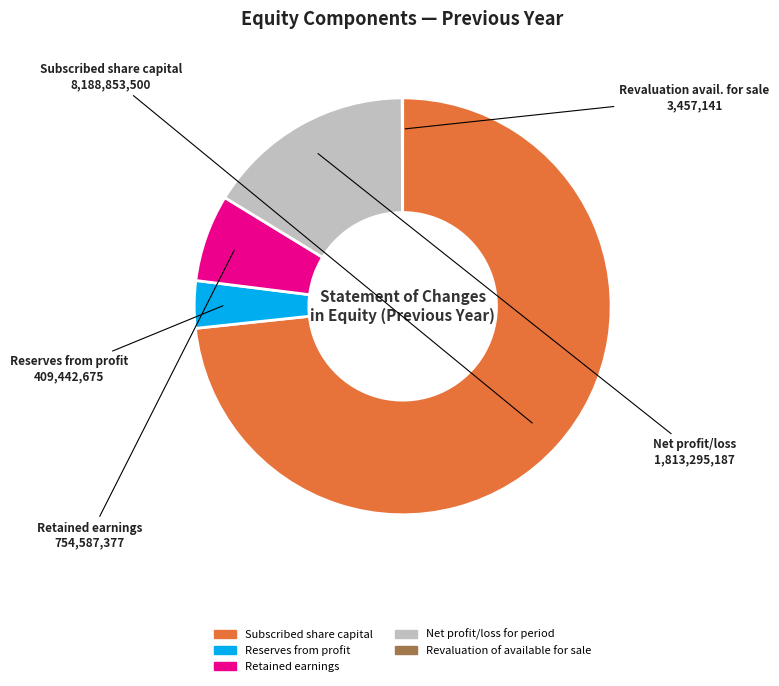

What is the ratio of the value at Subscribed share capital to the value at Net profit/loss for period?

4.5